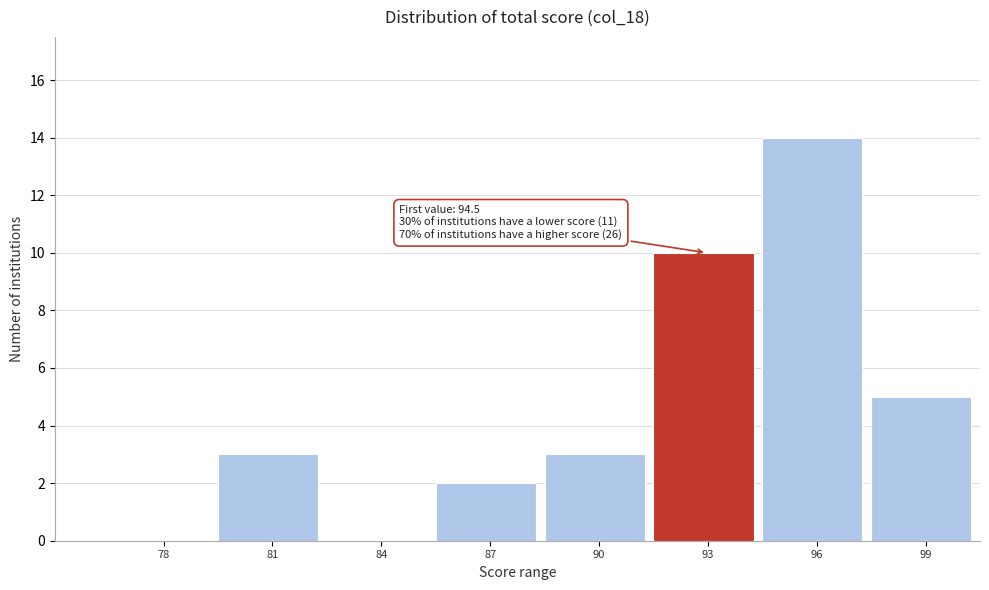

Reading left to right, transcribe all the data shown in this chart.

78=0	81=3	84=0	87=2	90=3	93=10	96=14	99=5